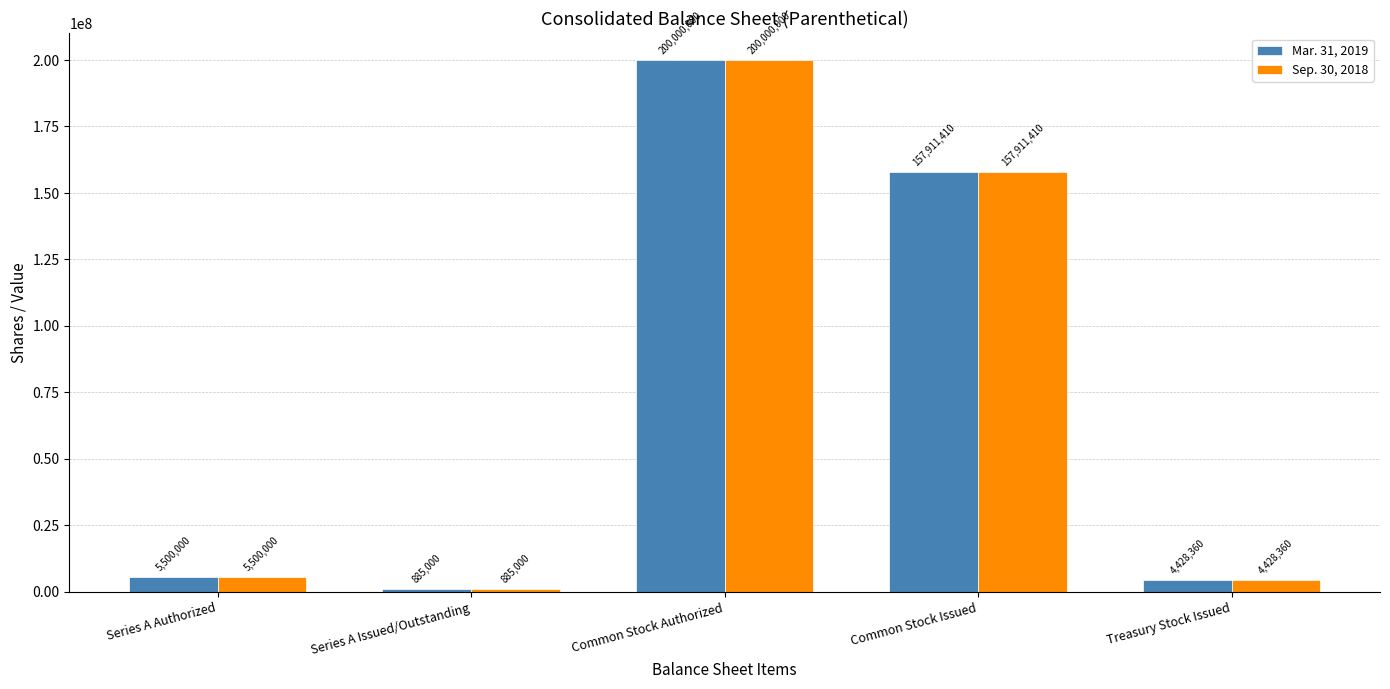

What is the label of the 4th bar from the right?

Series A Issued/Outstanding